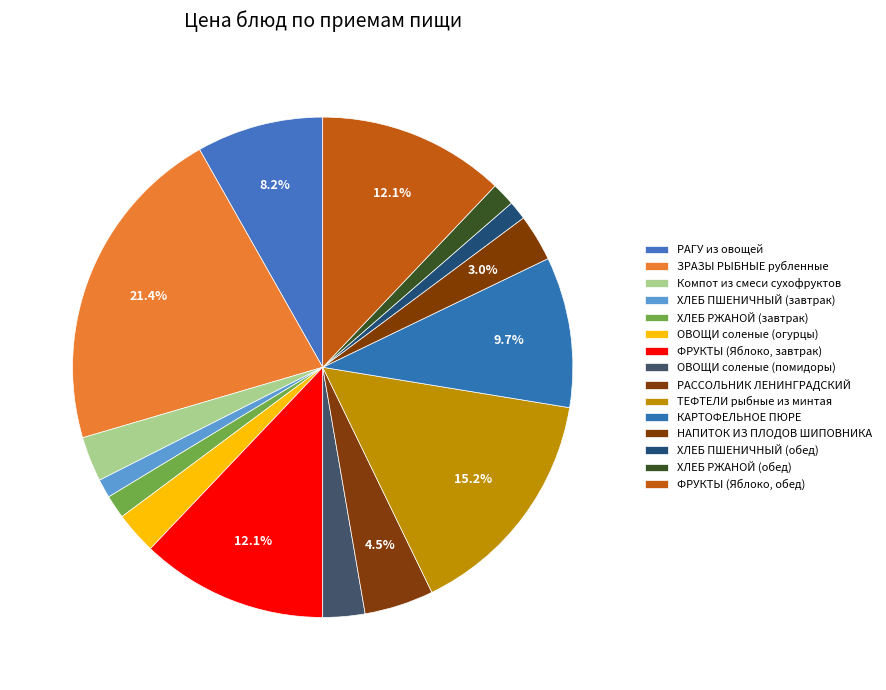

What percentage is the Компот из смеси сухофруктов slice, to the nearest percent?

3%